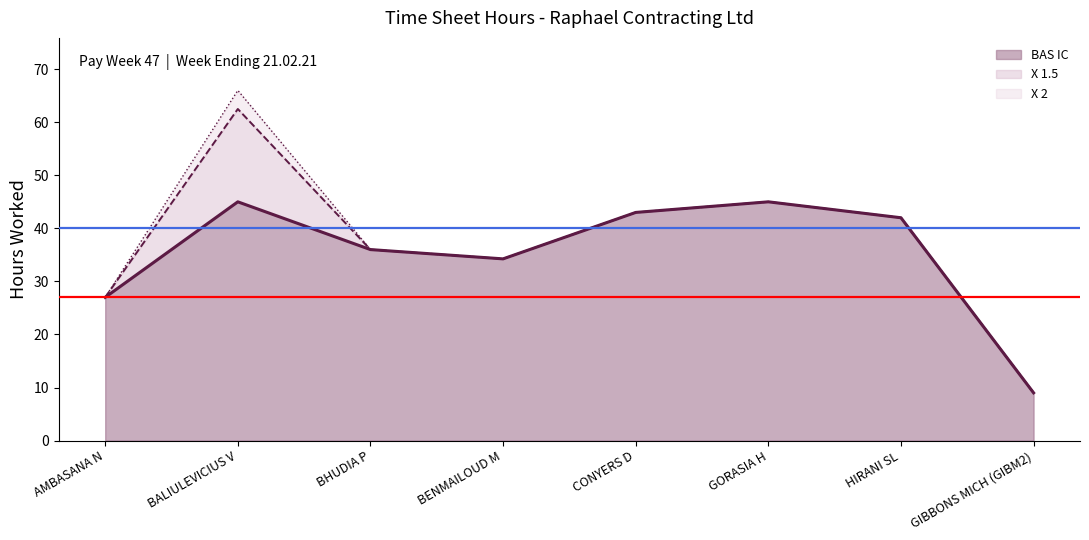

Approximately how many times larger is the value at GIBBONS MICH (GIBM2) compared to AMBASANA N?

0.3